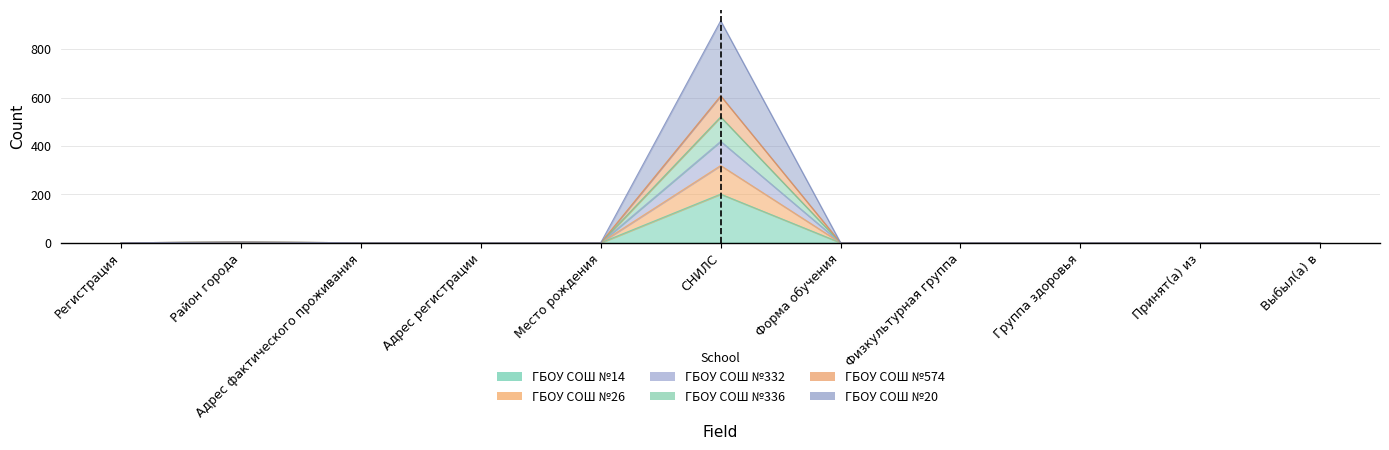

True or false: ГБОУ СОШ №574 has a value of -346 at Адрес фактического проживания.

False